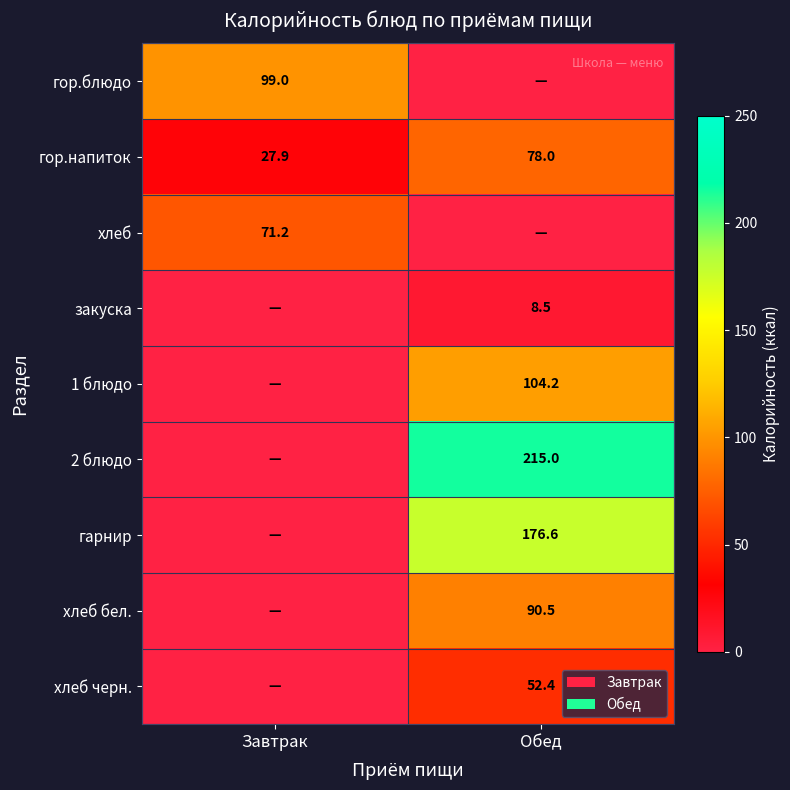

The хлеб бел. series shows 55.0 at Обед. True or false?

False